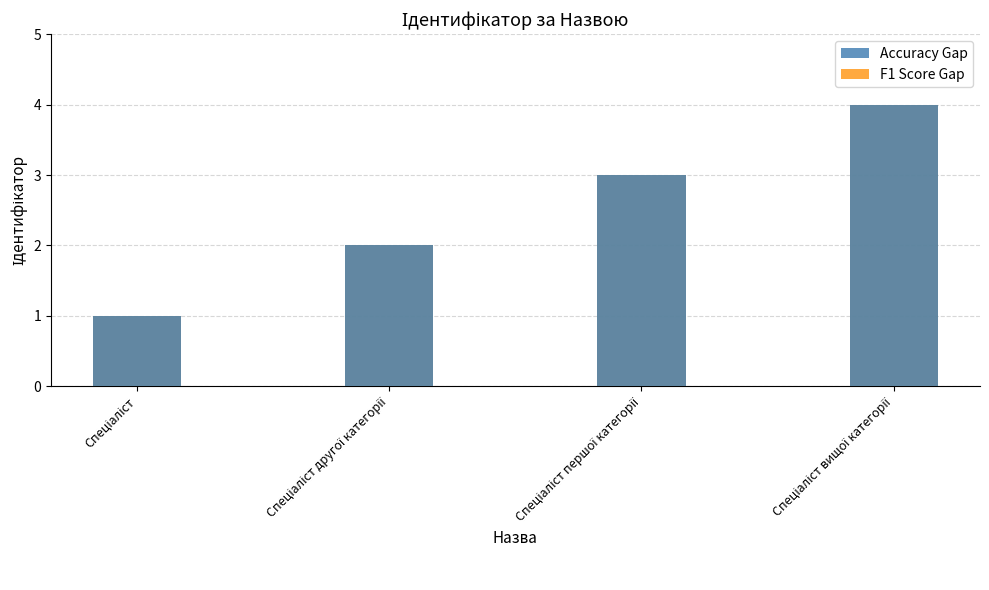

Reading left to right, transcribe all the data shown in this chart.

Accuracy Gap: Спеціаліст=1	Спеціаліст другої категорії=2	Спеціаліст першої категорії=3	Спеціаліст вищої категорії=4
F1 Score Gap: Спеціаліст=1	Спеціаліст другої категорії=2	Спеціаліст першої категорії=3	Спеціаліст вищої категорії=4